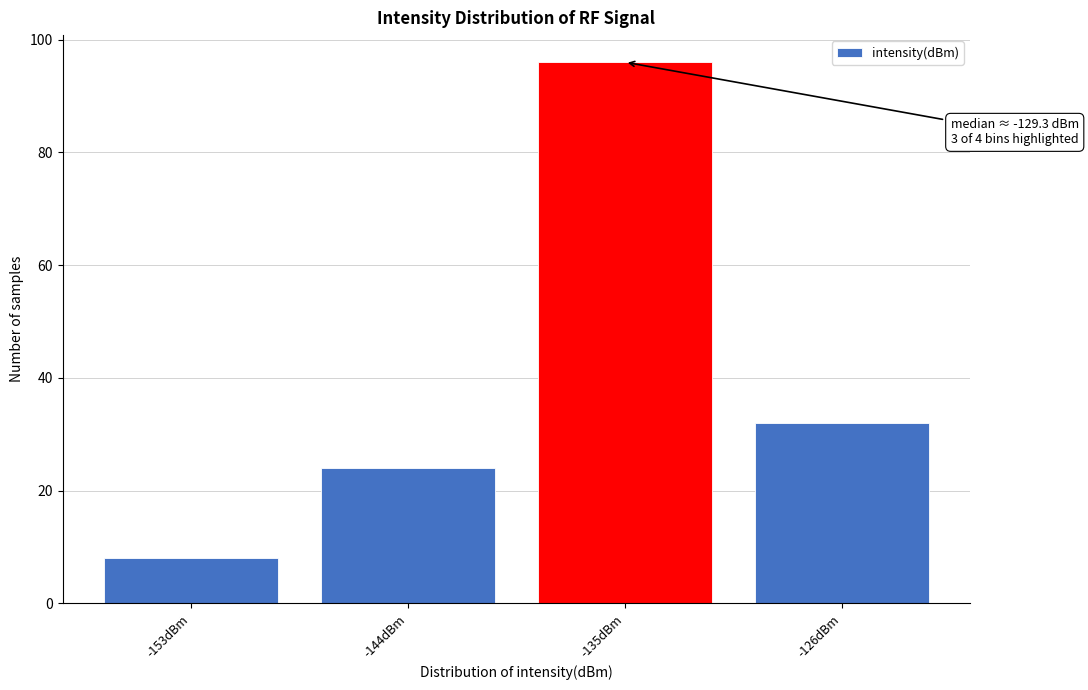

Reading right to left, list all the values displayed in this chart.

32	96	24	8